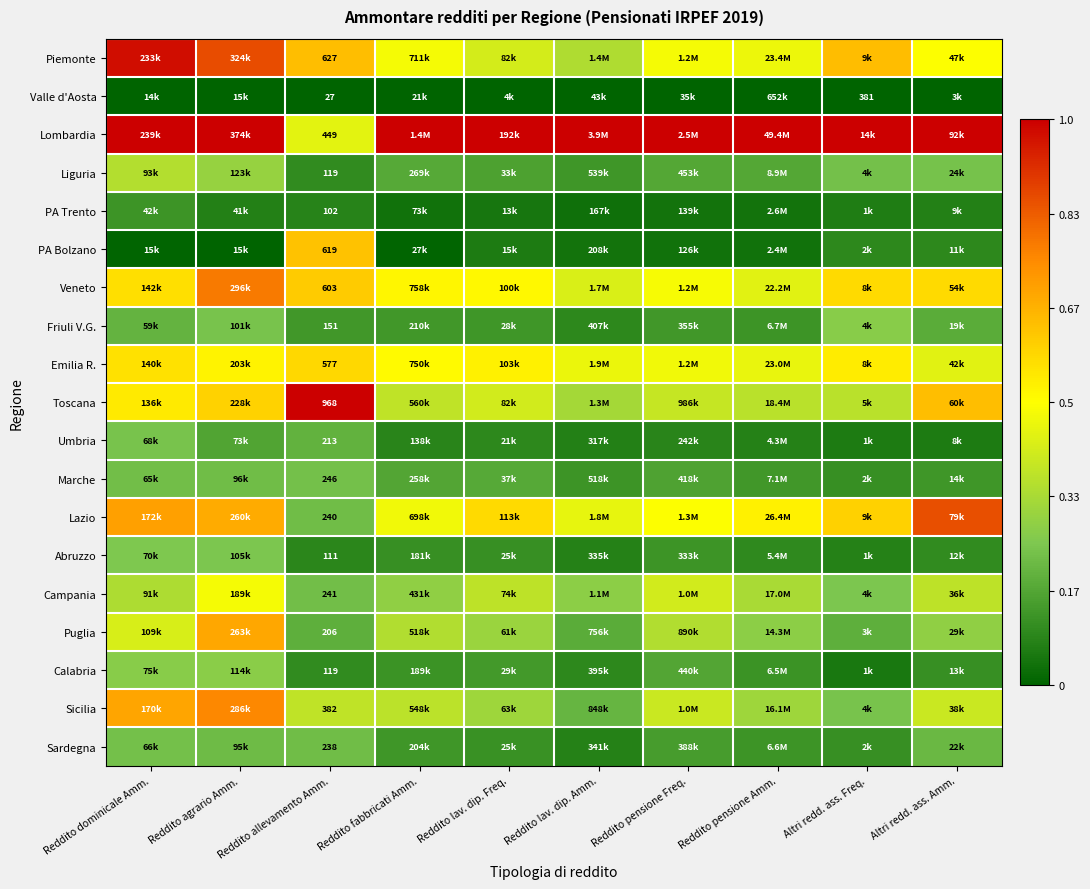

At which label is Lazio closest to 0?

Reddito allevamento Amm.